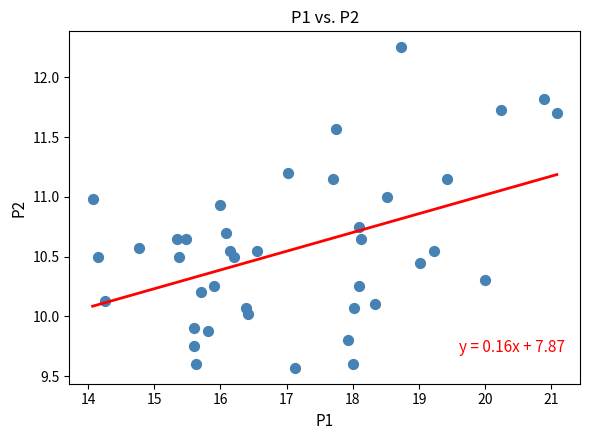

What is the range of X values (max minus min)?

7.0